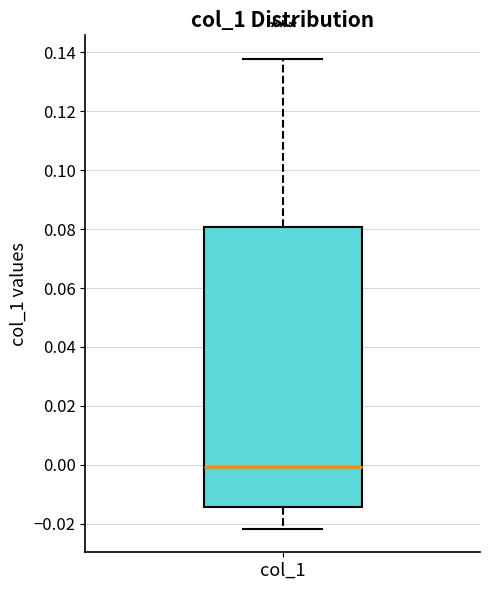

Where does the upper whisker of the box for col_1 end on the y-axis? The values are not printed on the chart, so give them approximately, as read against the axis.

0.138